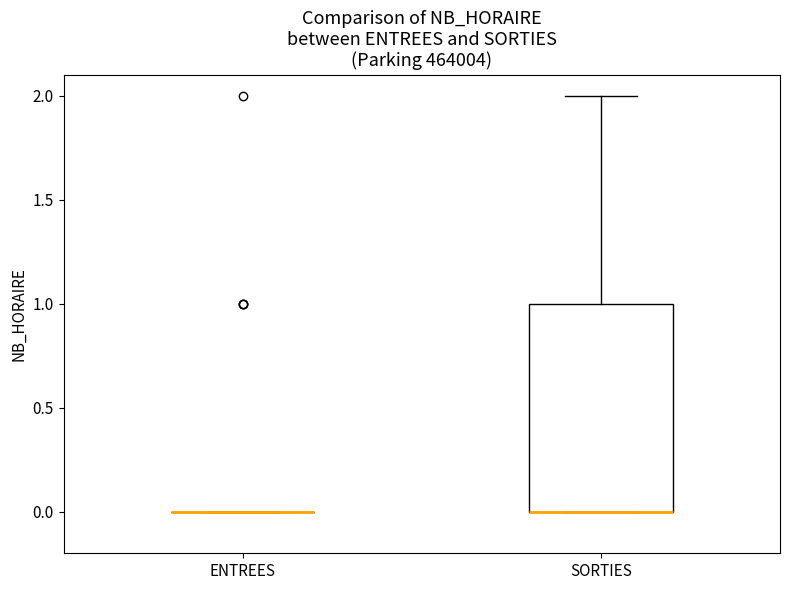

Comparing the boxes themselves (not the whiskers), which one is the tallest?

SORTIES